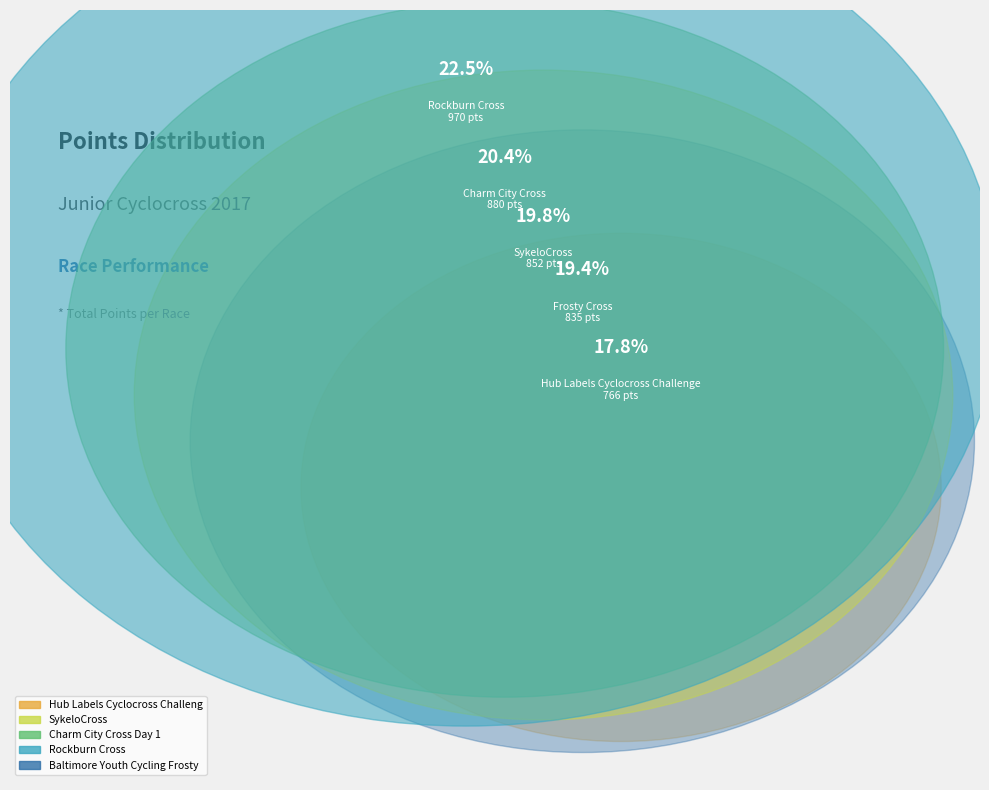

To the nearest percent, what is the difference between the SykeloCross and Charm City Cross Day 1 slice percentages?

1%